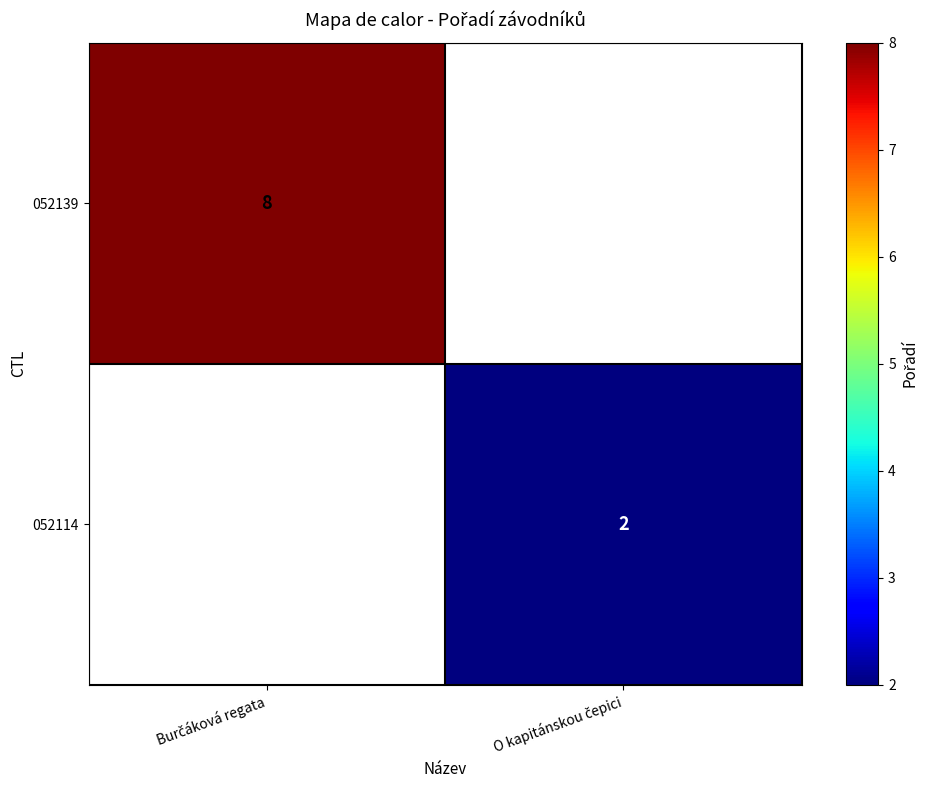

Count the number of data series in this chart.

2